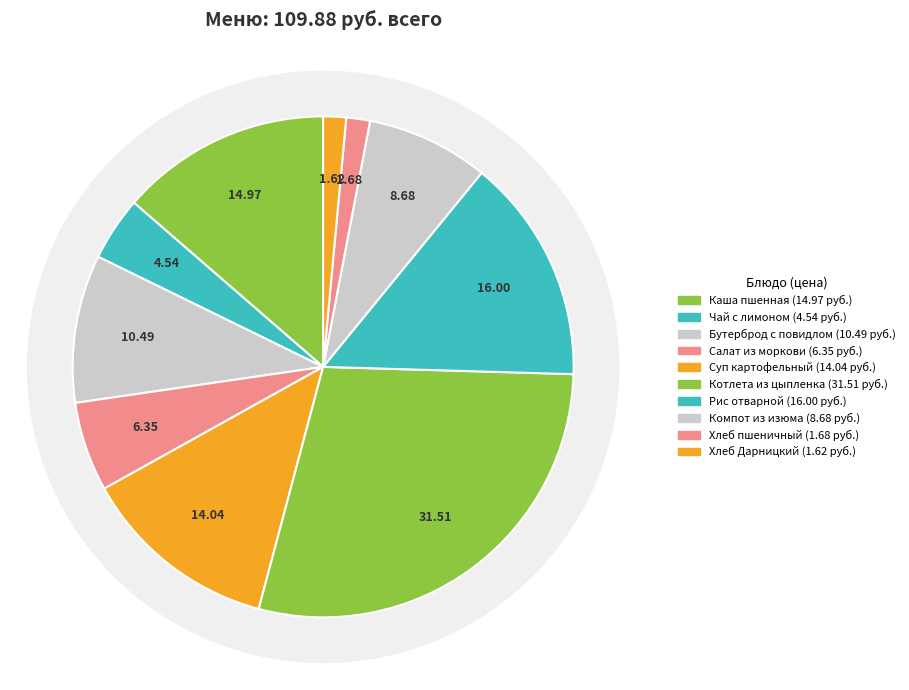

To the nearest percent, what is the combined percentage of Суп картофельный с бобовыми and Бутерброд с повидлом на батоне?

22%